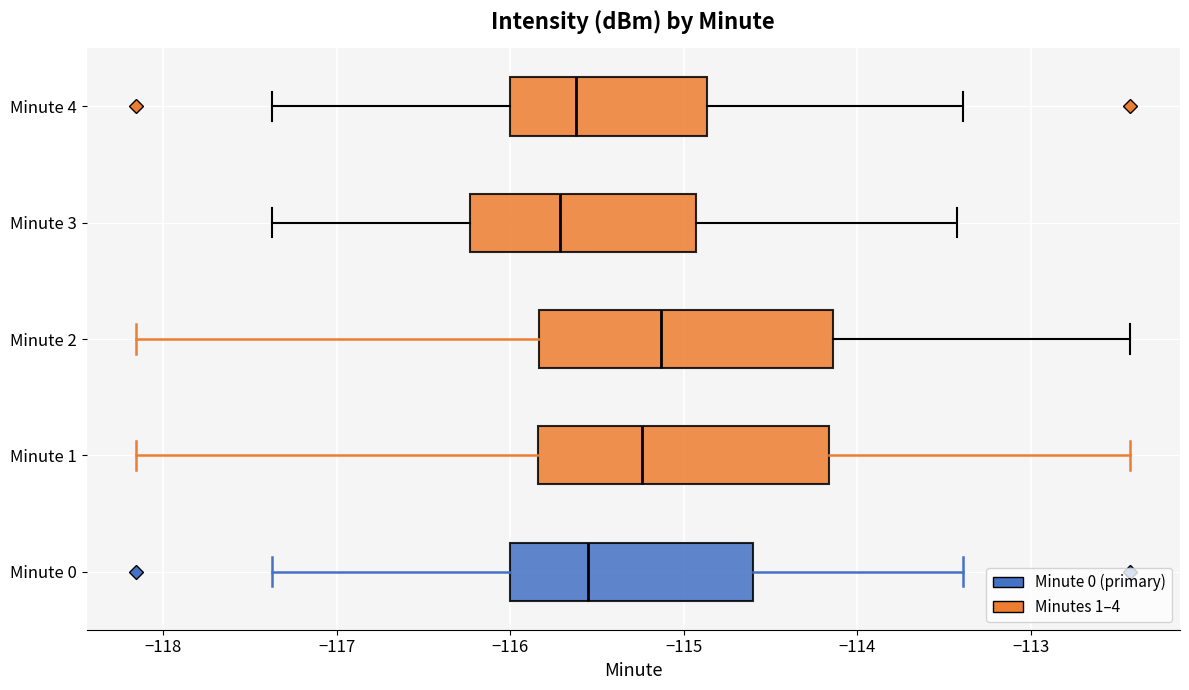

Which box's median line is the furthest to the right?

Minute 2